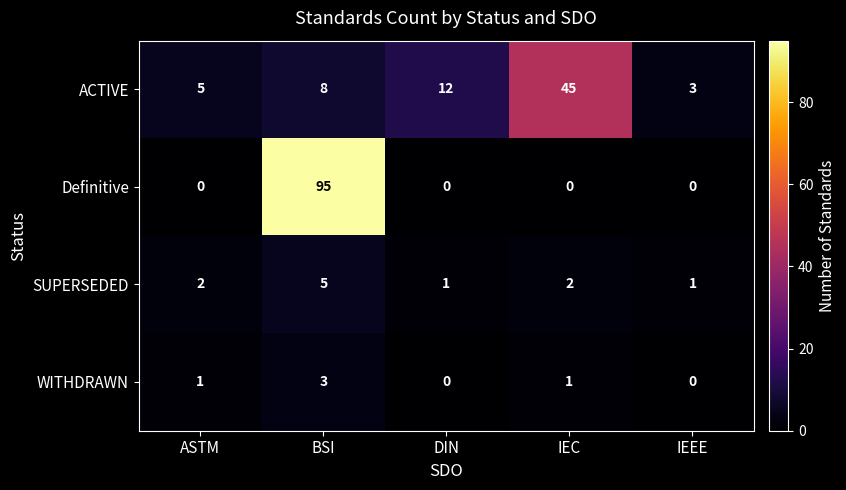

The ACTIVE series shows 66 at IEC. True or false?

False